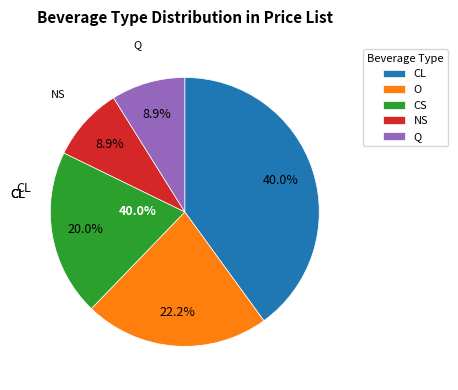

To the nearest percent, what percentage of the pie is O?

22%